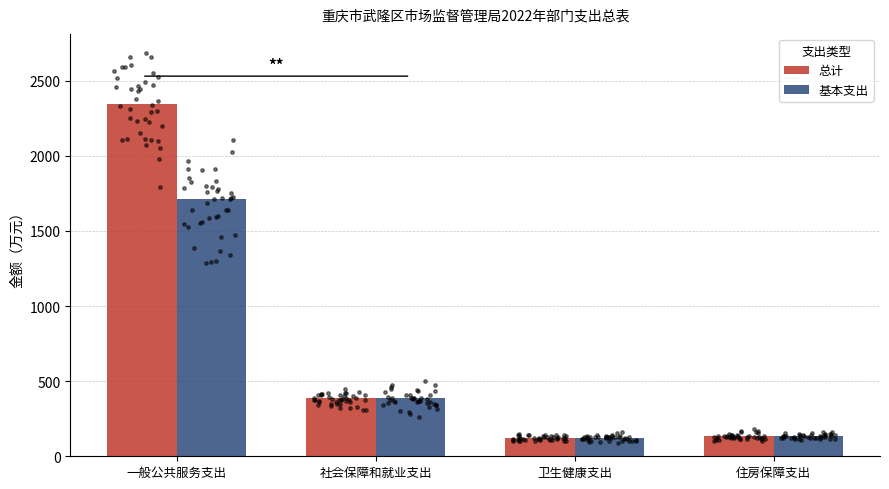

At how many categories does at least one series exceed 1441?

1